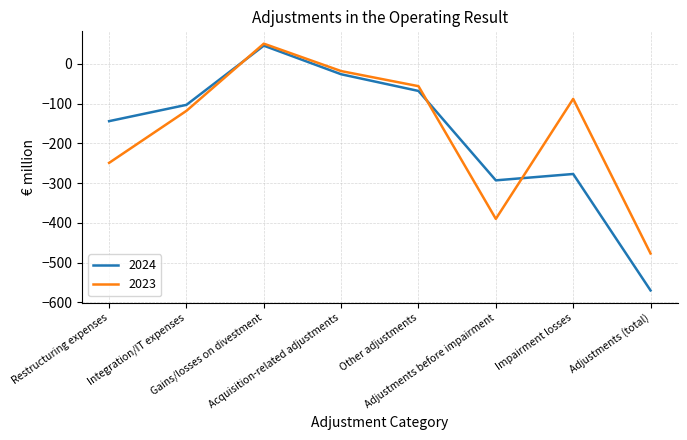

What is the average value of the 2024 series?

-179